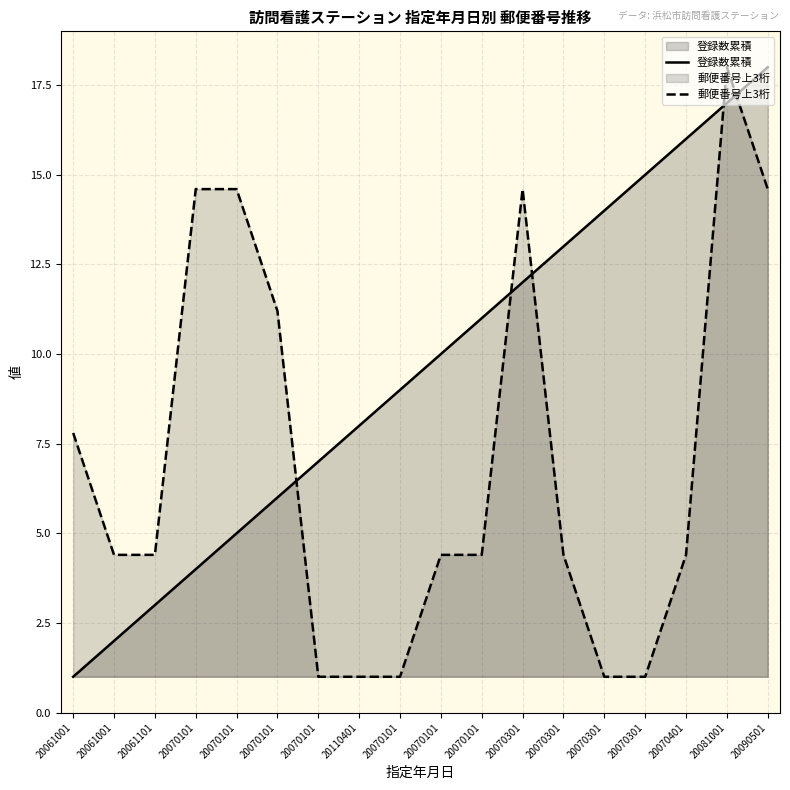

What is the total value across all series at 20070101?

18.6